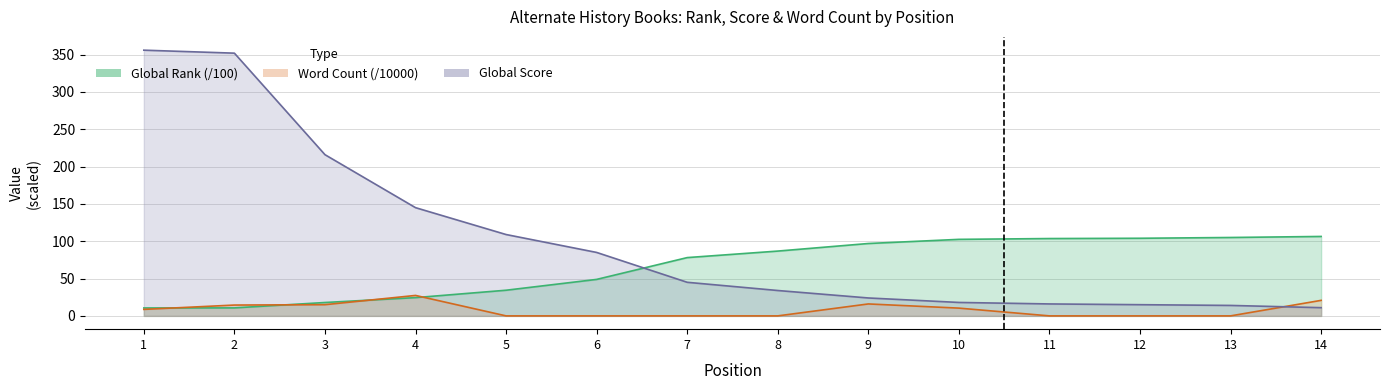

What is the difference between the highest and lowest values at 11?

103.6